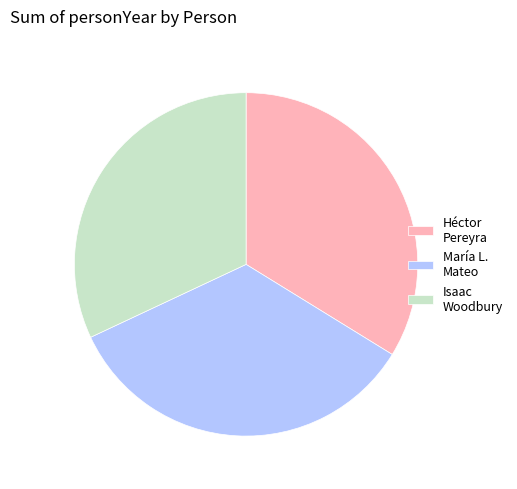

Is there any slice that represents more than half of the pie?

No